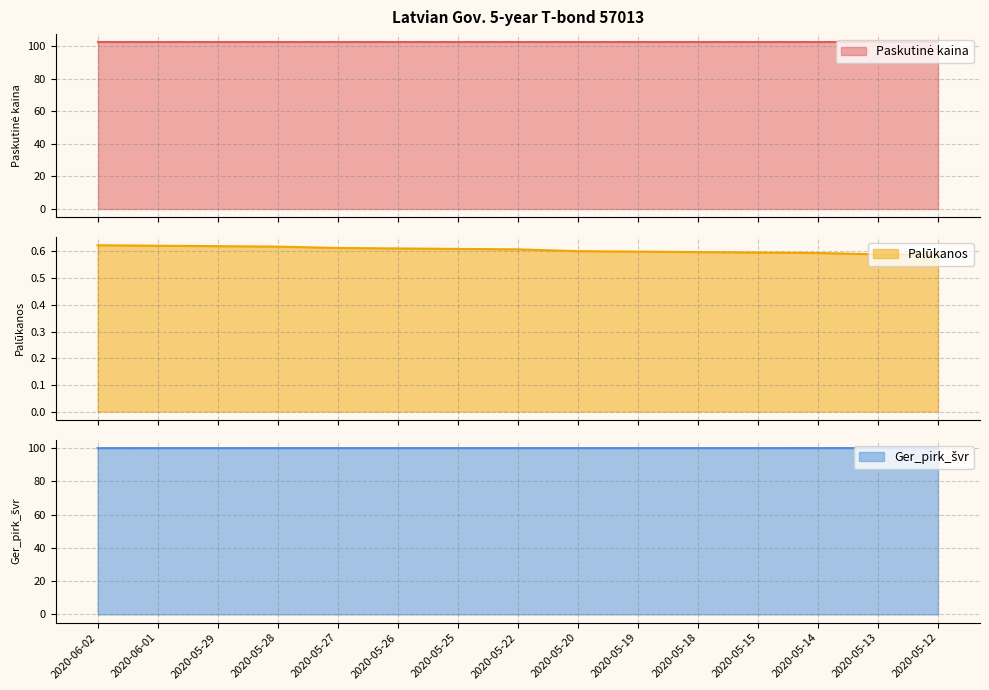

What is the label of the 10th point from the right?

2020-05-26